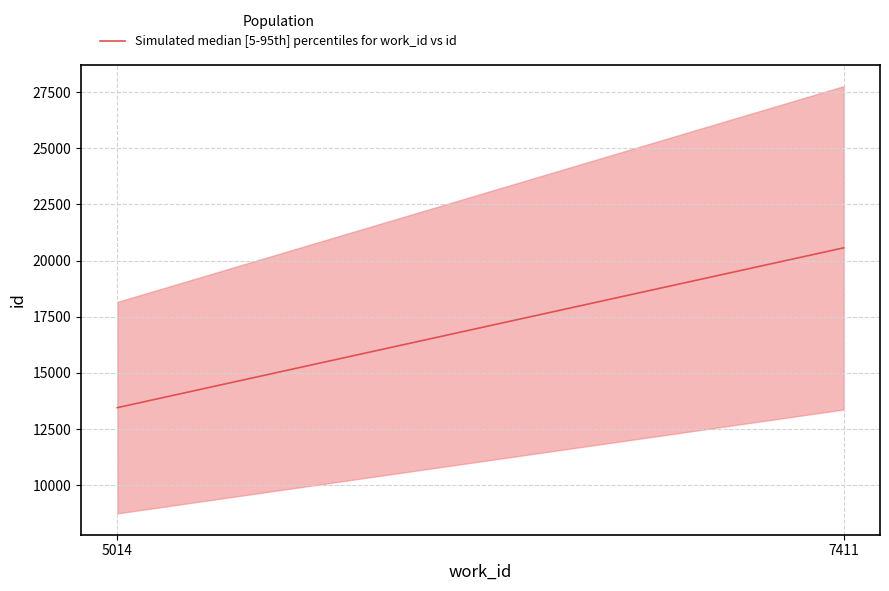

Approximately how many times larger is the value at 7411 compared to 5014?

1.5